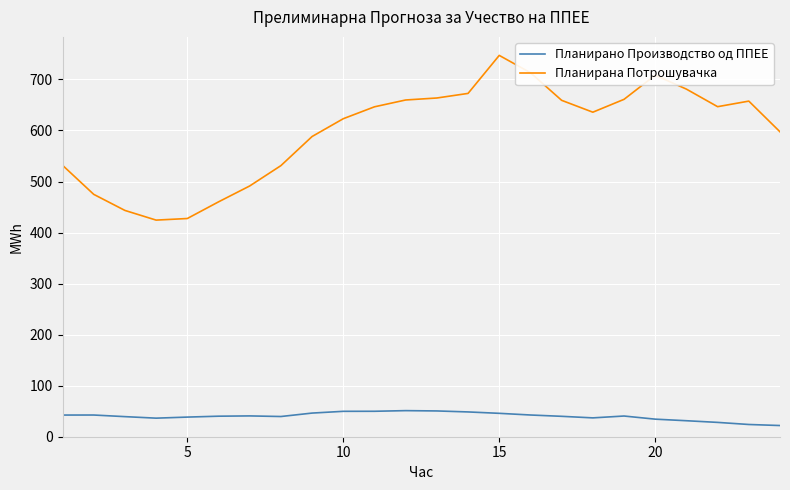

What is the minimum value shown in the chart?

21.9